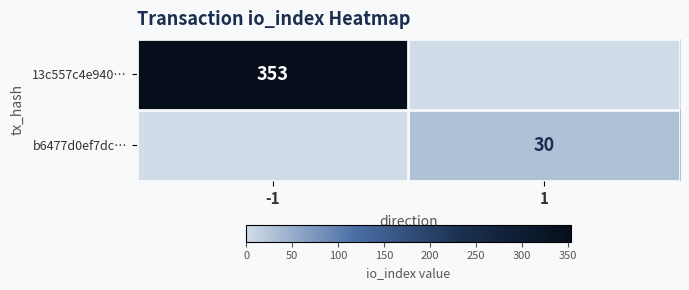

What is the total value across all series at 1?

30